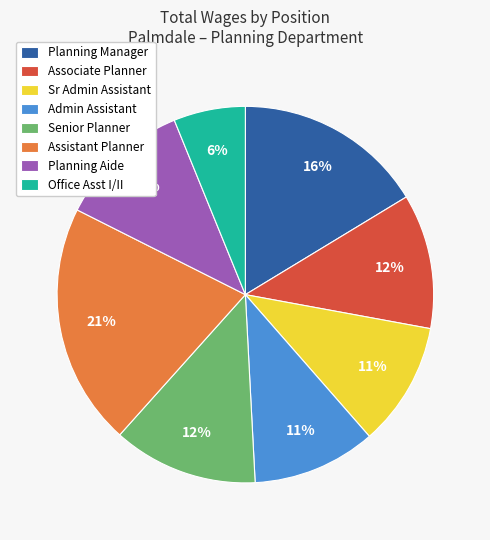

Do Planning Manager and Sr Admin Assistant together represent more than half of the pie?

No